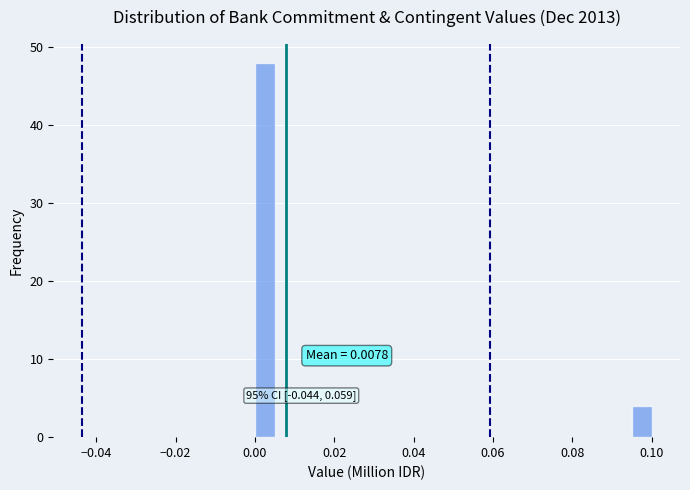

Around what value on the x-axis is the tallest bar? Give the approximate position of its centre, as read against the axis.

0.002